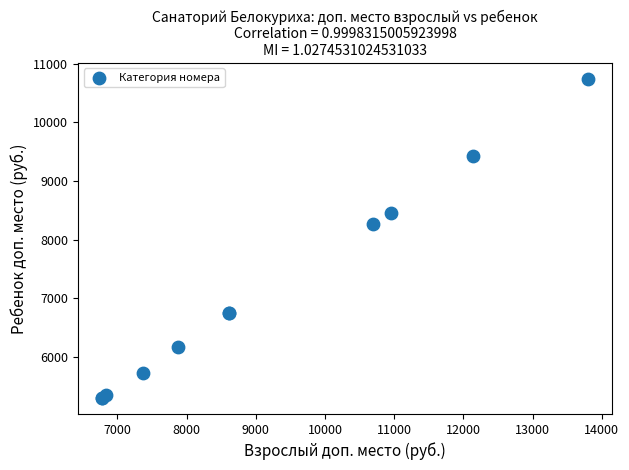

What Y value in the scatter plot is closest to 8020?

8270